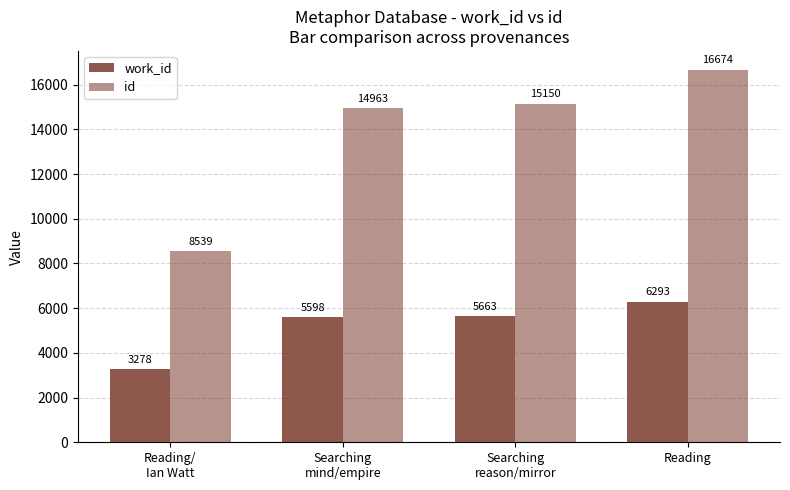

At how many categories does at least one series exceed 11171?

3